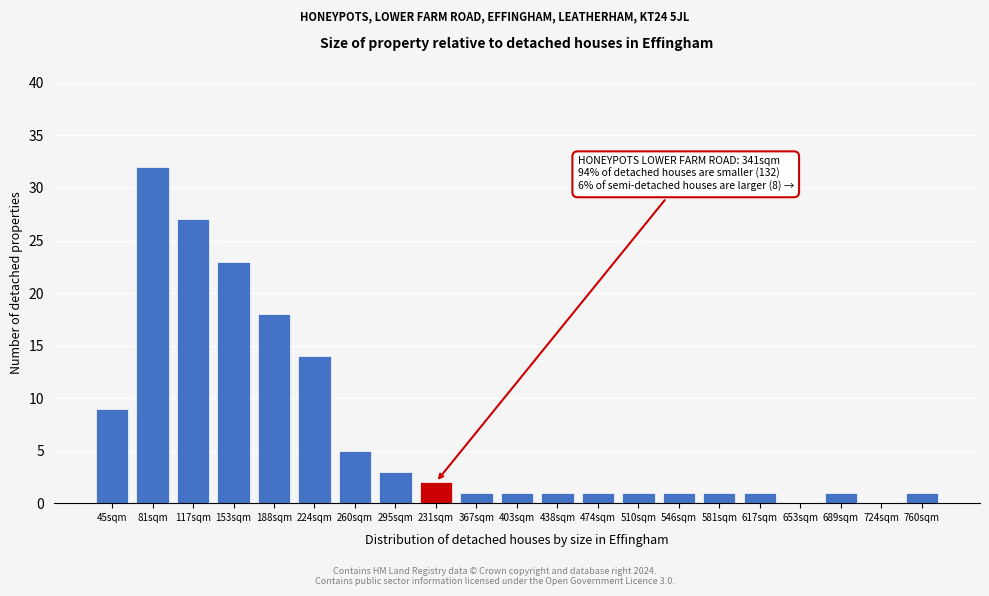

Reading left to right, transcribe all the data shown in this chart.

45sqm=9	81sqm=32	117sqm=27	153sqm=23	188sqm=18	224sqm=14	260sqm=5	295sqm=3	231sqm=2	367sqm=1	403sqm=1	438sqm=1	474sqm=1	510sqm=1	546sqm=1	581sqm=1	617sqm=1	653sqm=0	689sqm=1	724sqm=0	760sqm=1